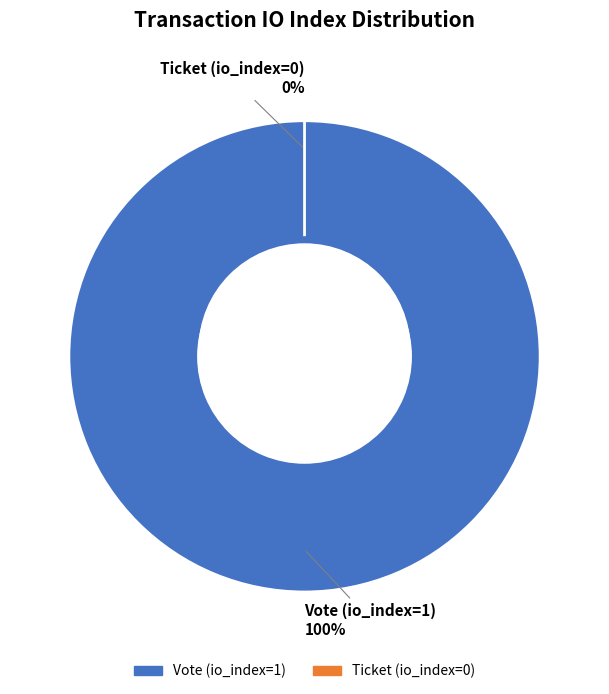

To the nearest percent, what is the combined percentage of Vote (io_index=1) and Ticket (io_index=0)?

100%